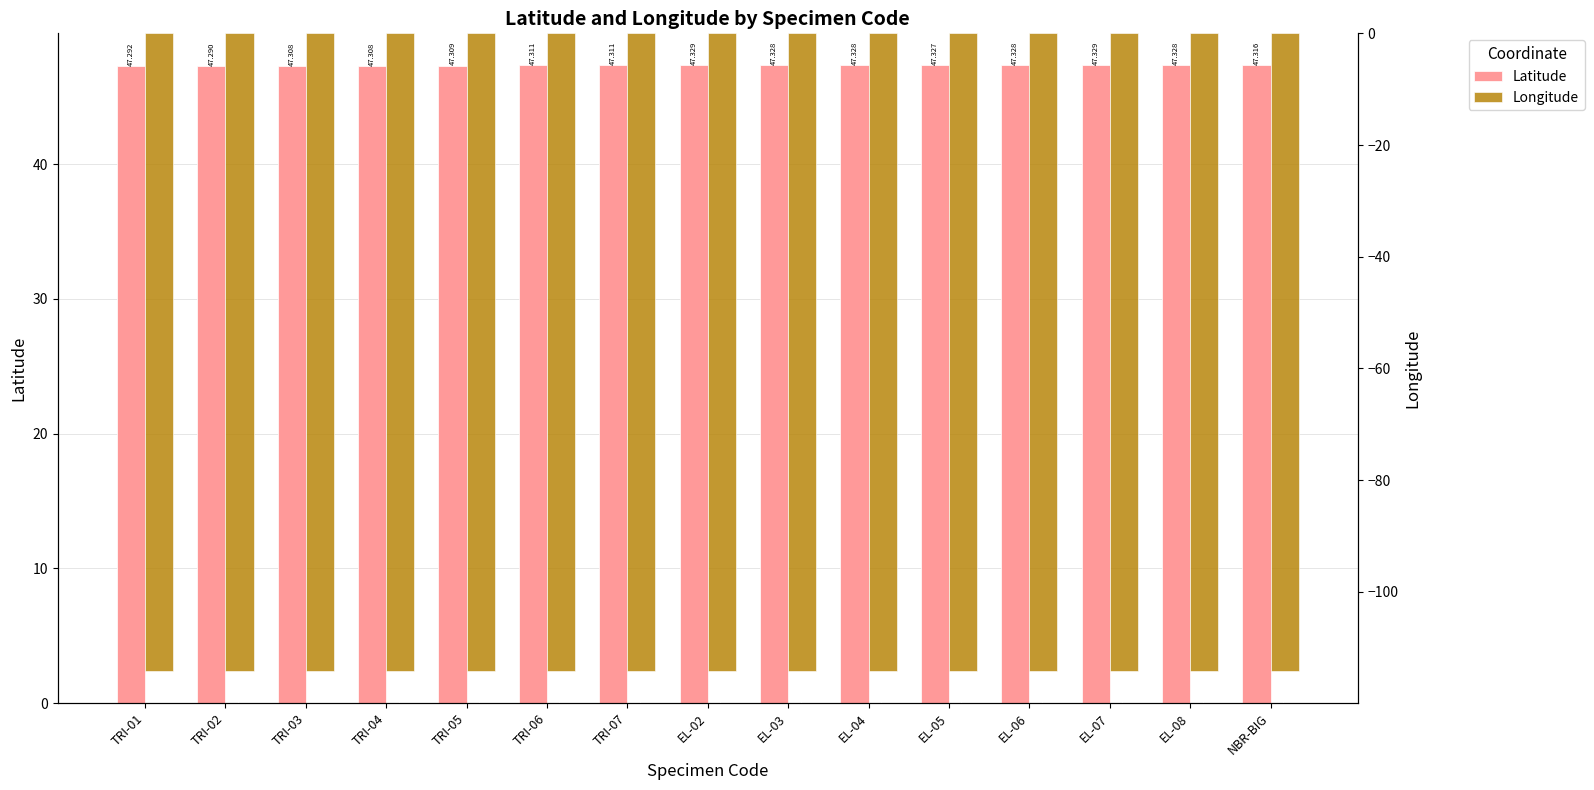

Reading left to right, what are all the values shown in this chart?

Latitude: TRI-01=47.3	TRI-02=47.3	TRI-03=47.3	TRI-04=47.3	TRI-05=47.3	TRI-06=47.3	TRI-07=47.3	EL-02=47.3	EL-03=47.3	EL-04=47.3	EL-05=47.3	EL-06=47.3	EL-07=47.3	EL-08=47.3	NBR-BIG=47.3
Longitude: TRI-01=-114.2	TRI-02=-114.2	TRI-03=-114.2	TRI-04=-114.2	TRI-05=-114.2	TRI-06=-114.2	TRI-07=-114.2	EL-02=-114.2	EL-03=-114.2	EL-04=-114.2	EL-05=-114.2	EL-06=-114.2	EL-07=-114.2	EL-08=-114.2	NBR-BIG=-114.2